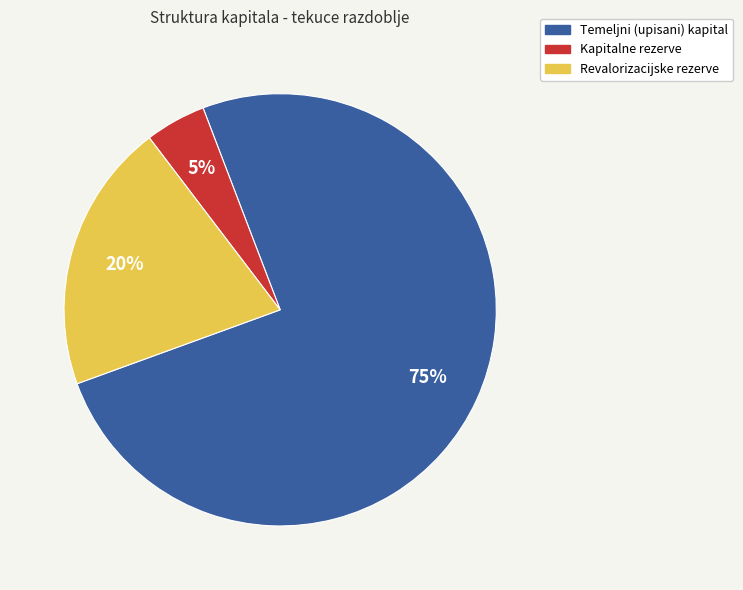

Which slice represents more than half of the pie?

Temeljni (upisani) kapital